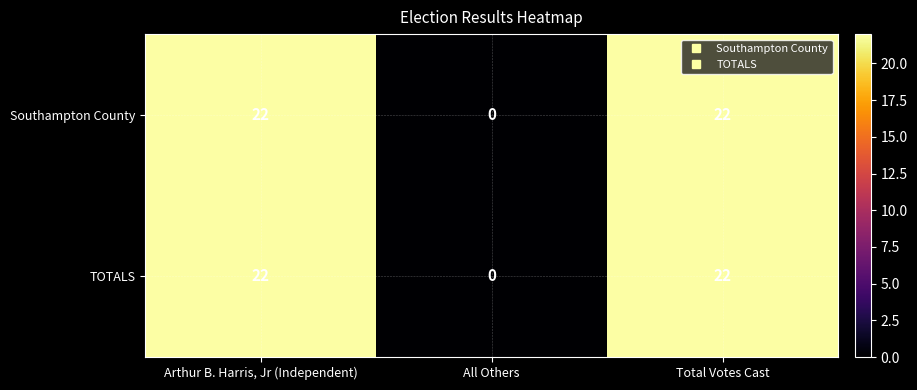

How many categories are shown in the chart?

3